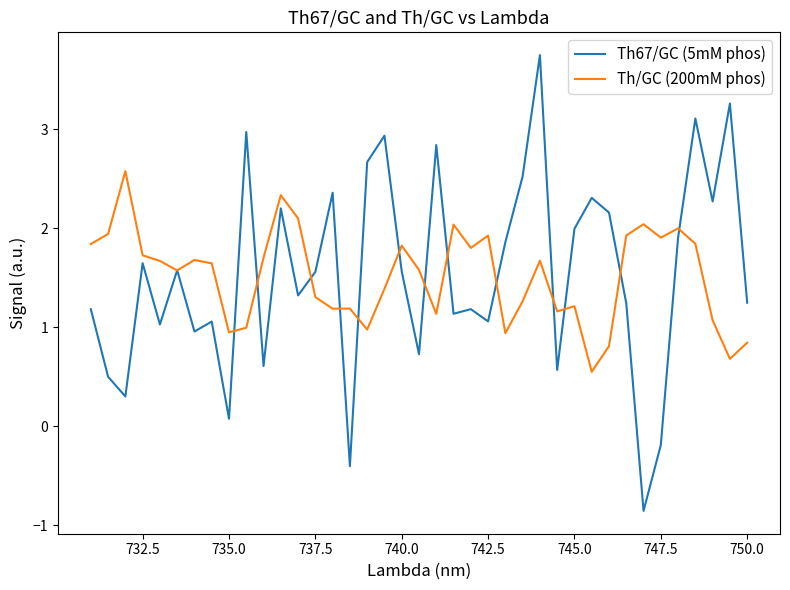

In Th/GC (200mM phos), how many points are lower than both neighbors (excluding endpoints)?

11